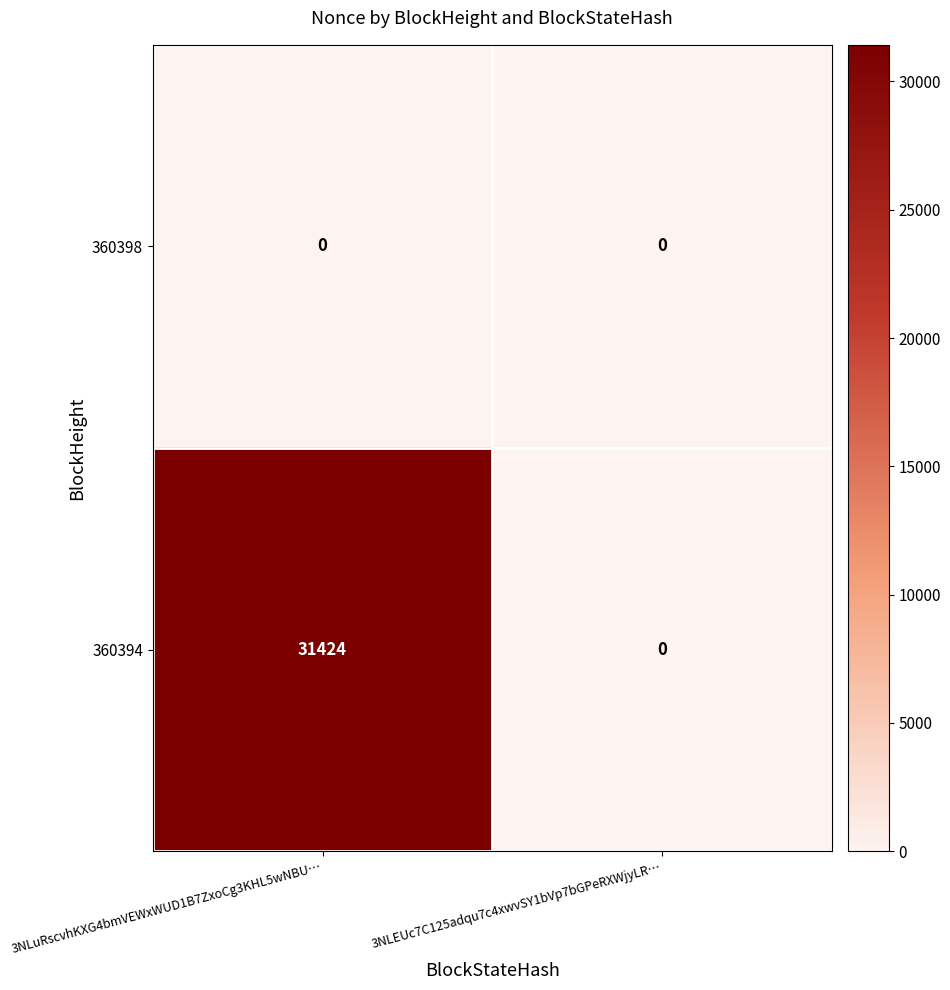

The 360394 series shows 19353 at 3NLuRscvhKXG4bmVEWxWUD1B7ZxoCg3KHL5wNBU…. True or false?

False